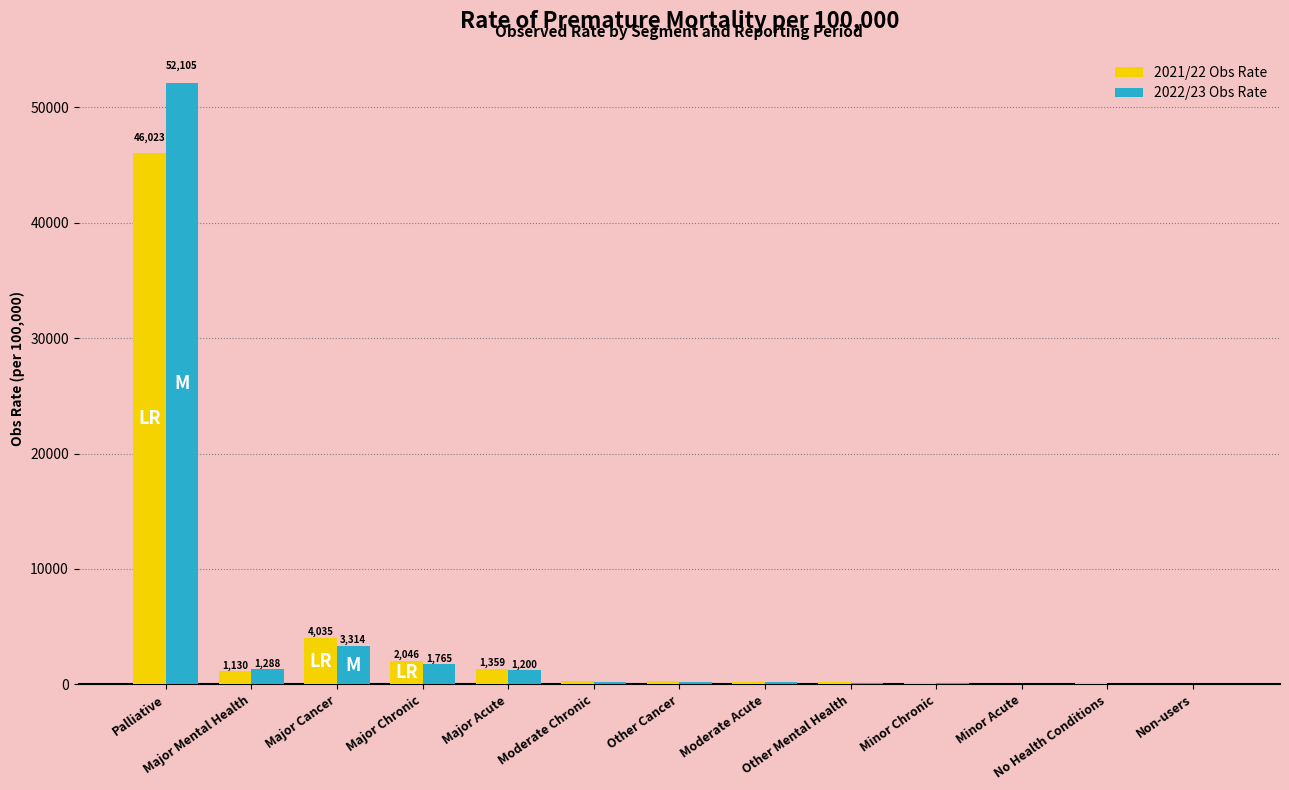

What value does the 2022/23 Obs Rate series have at Non-users?

48.0